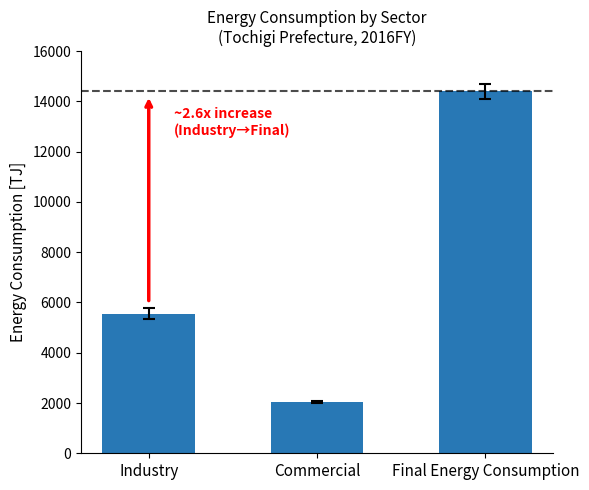

How many data points are less than 5549?

1